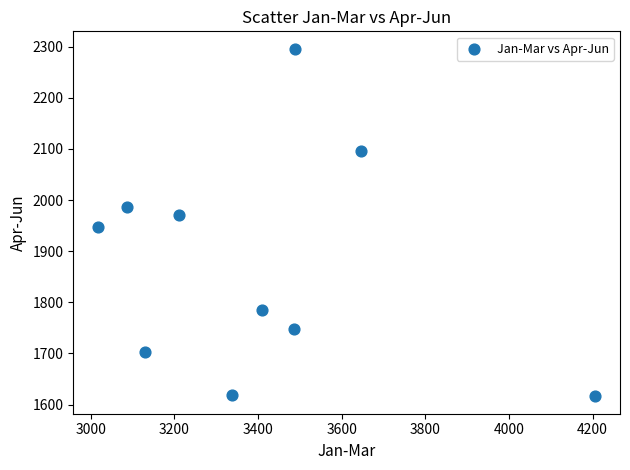

What is the range of X values (max minus min)?

1188